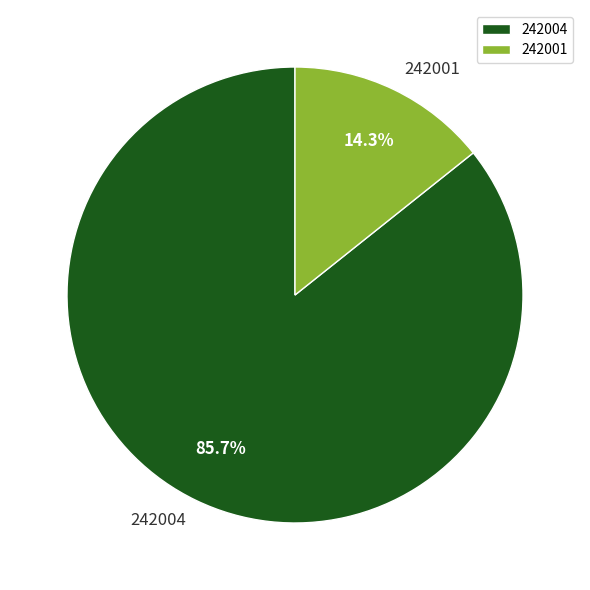

To the nearest percent, what percentage of the pie is 242001?

14%